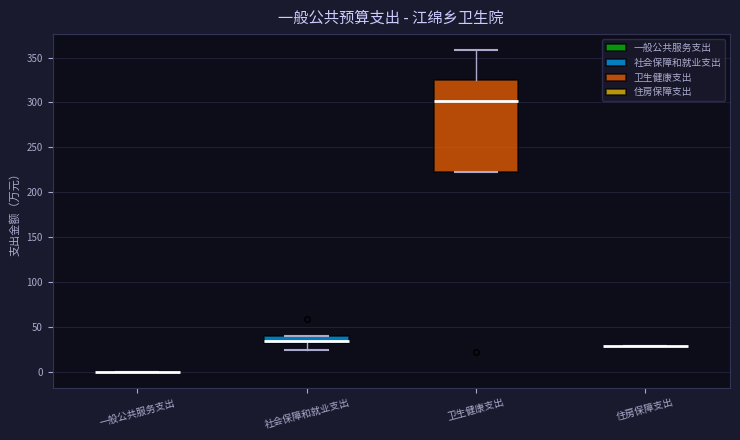

Reading left to right, read every box against the y-axis: the position of its median line, the range the box covers, and the ends of its whiskers. The values are not printed on the chart, so give them approximately, as read against the axis.

一般公共服务支出: box collapsed to a line at 0, whiskers 0 to 0
社会保障和就业支出: median 35, box 30 to 40, whiskers 25 to 40
卫生健康支出: median 300, box 225 to 325, whiskers 225 to 360
住房保障支出: box collapsed to a line at 30, whiskers 30 to 30